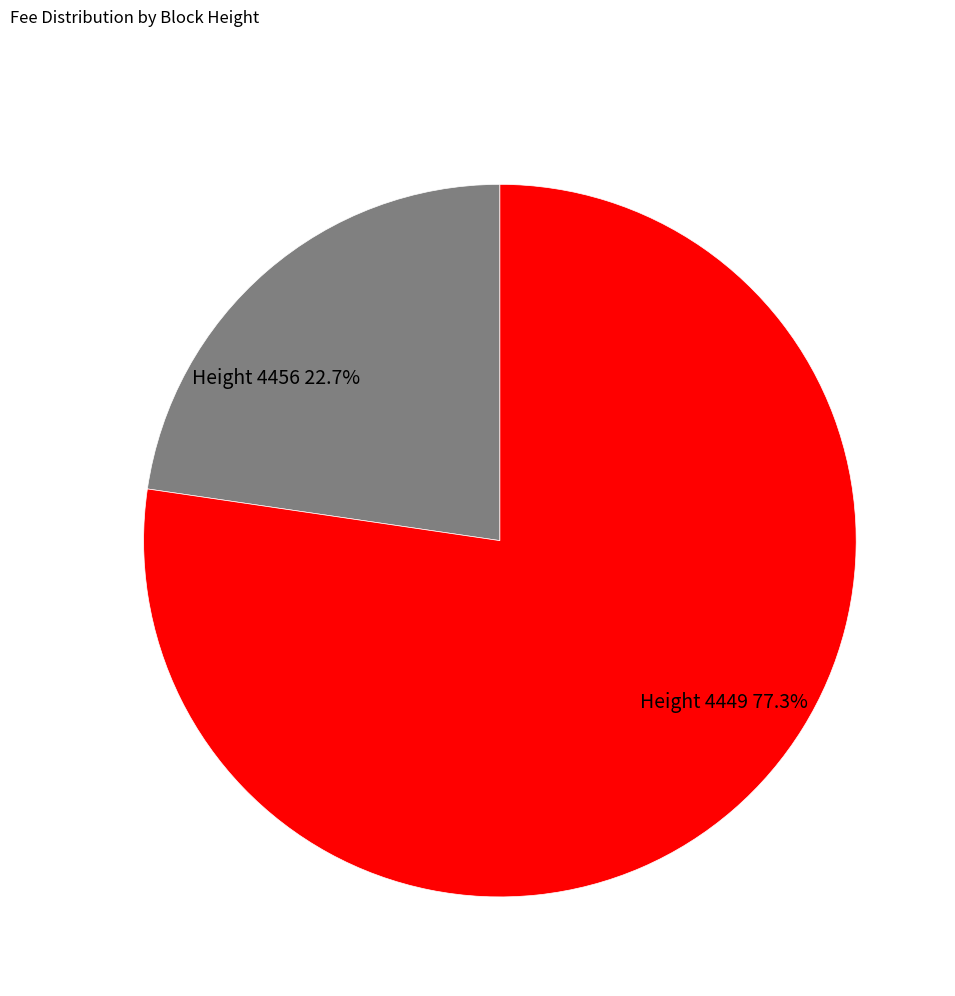

To the nearest percent, what is the difference between the largest and smallest slice percentages?

55%